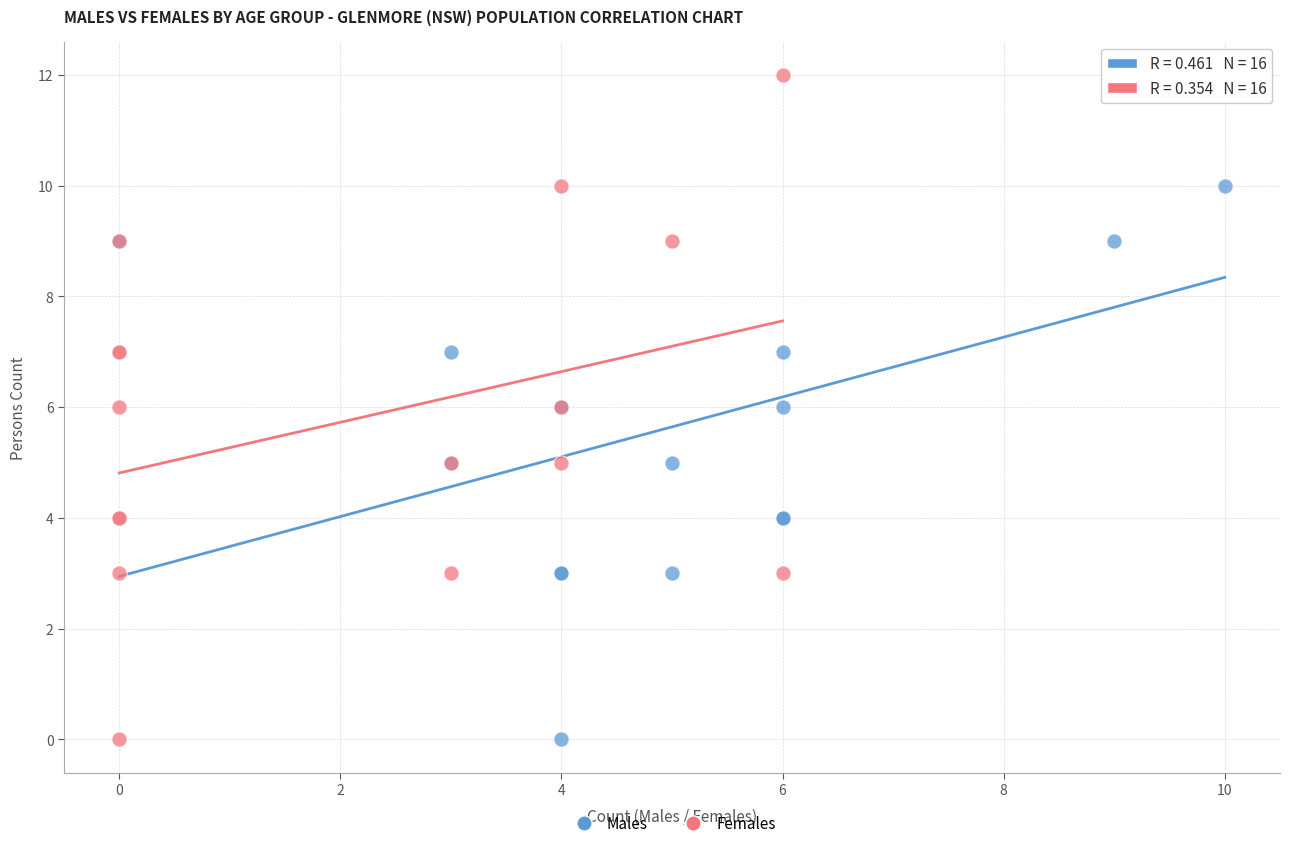

What are all the series names shown in the legend?

Males, Females